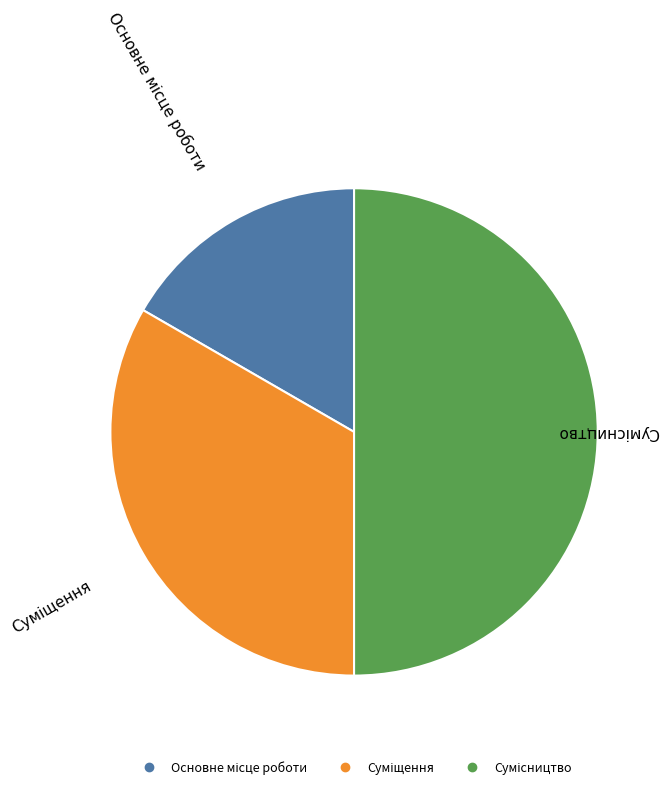

Does any single category account for the majority?

No